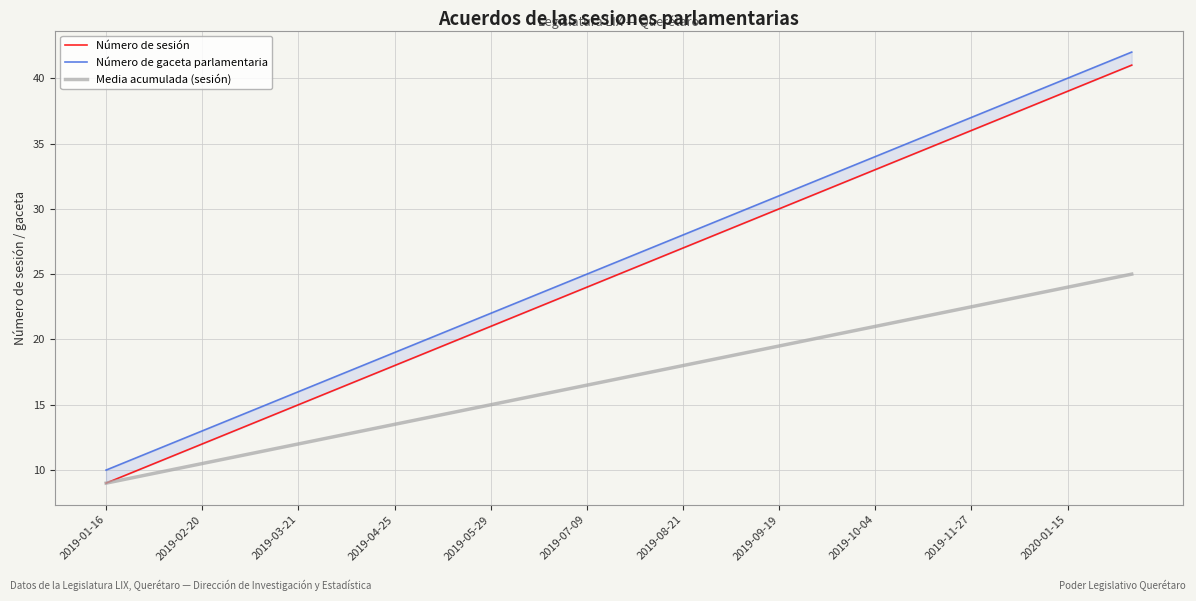

The value of Número de gaceta parlamentaria at 26 is 36.0. True or false?

True